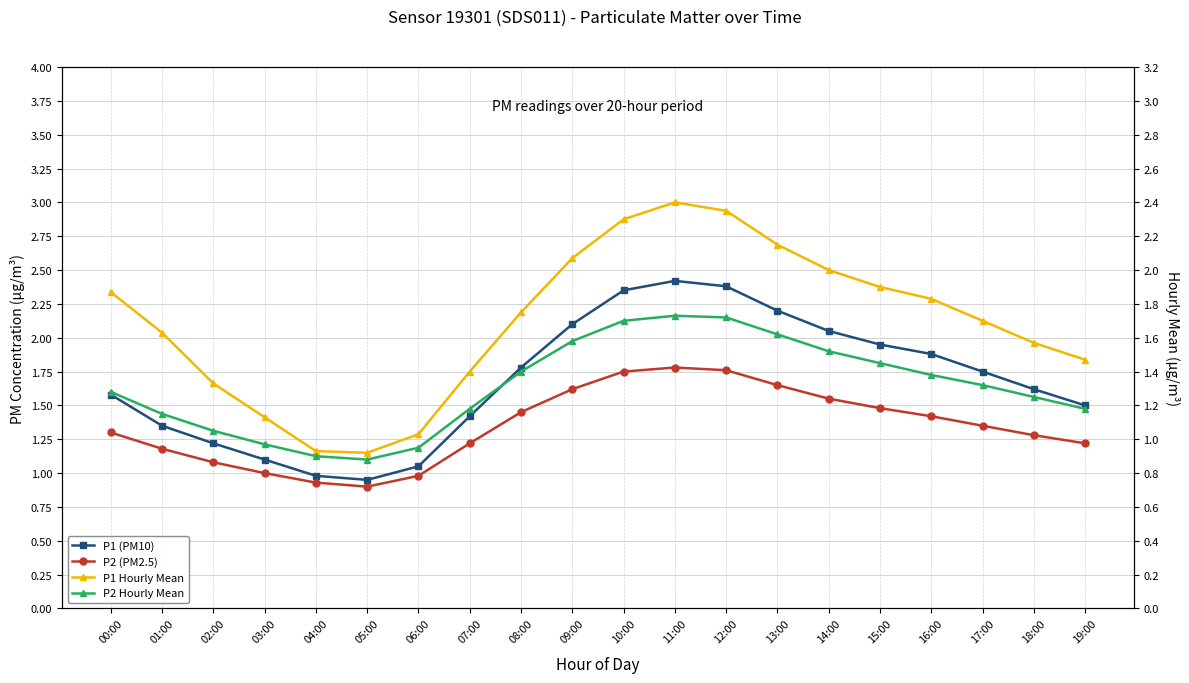

True or false: P1 Hourly Mean has more than 0 points higher than both neighbors.

True